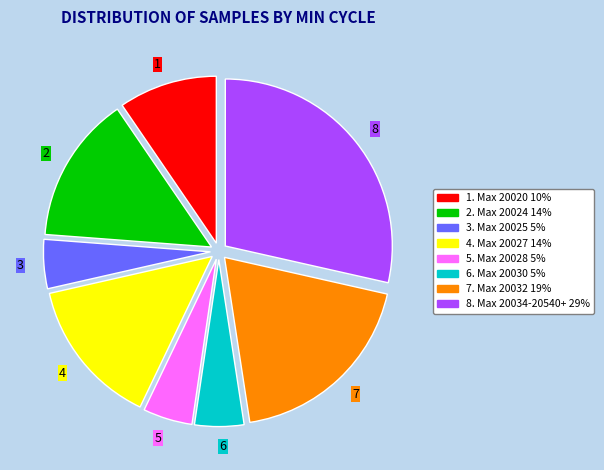

Which has a higher value, 3 or 7?

7